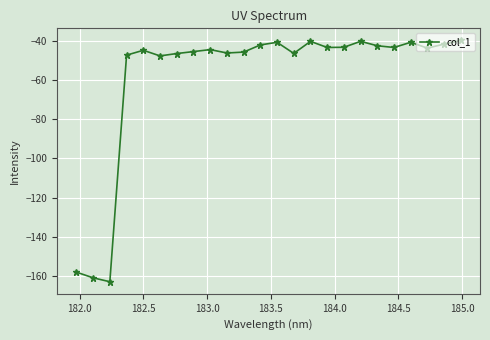

What is the sum of all values?

-1399.5